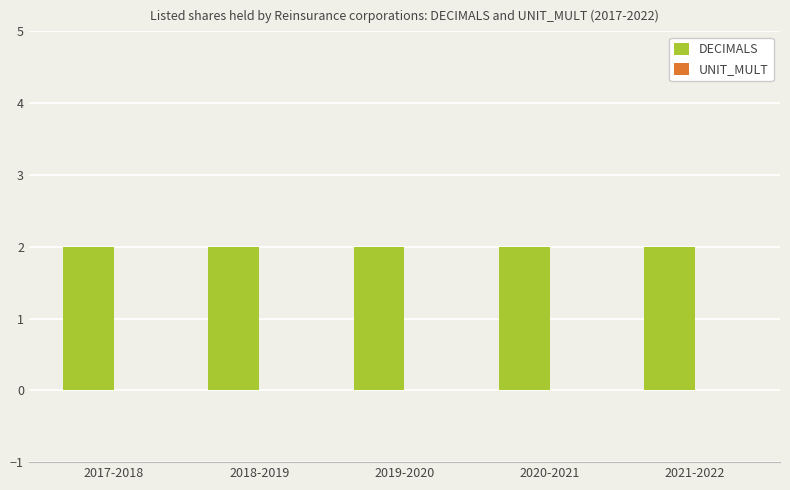

The value of DECIMALS at 2018-2019 is 3. True or false?

False